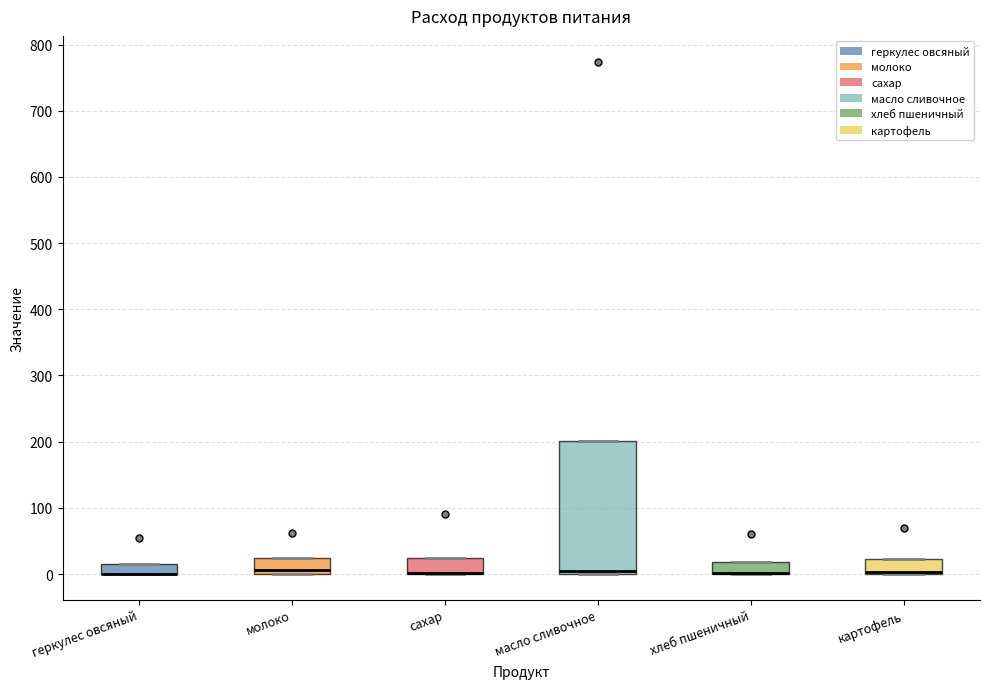

Which box is the tallest, from its lower edge to its upper edge?

масло сливочное